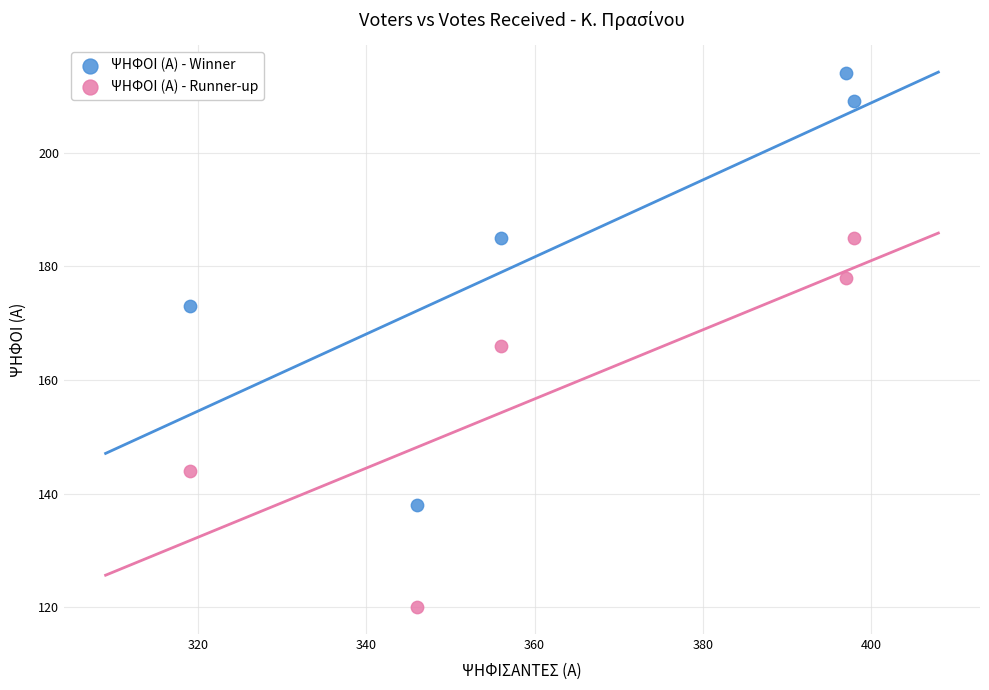

Across all data points, what is the range of X values (max minus min)?

79